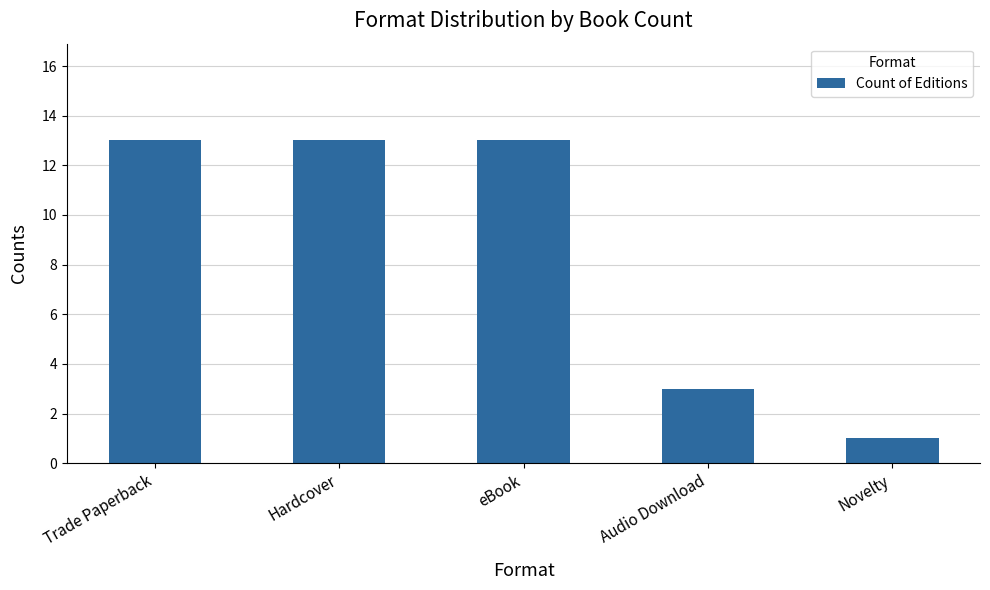

What is the maximum value shown in the chart?

13